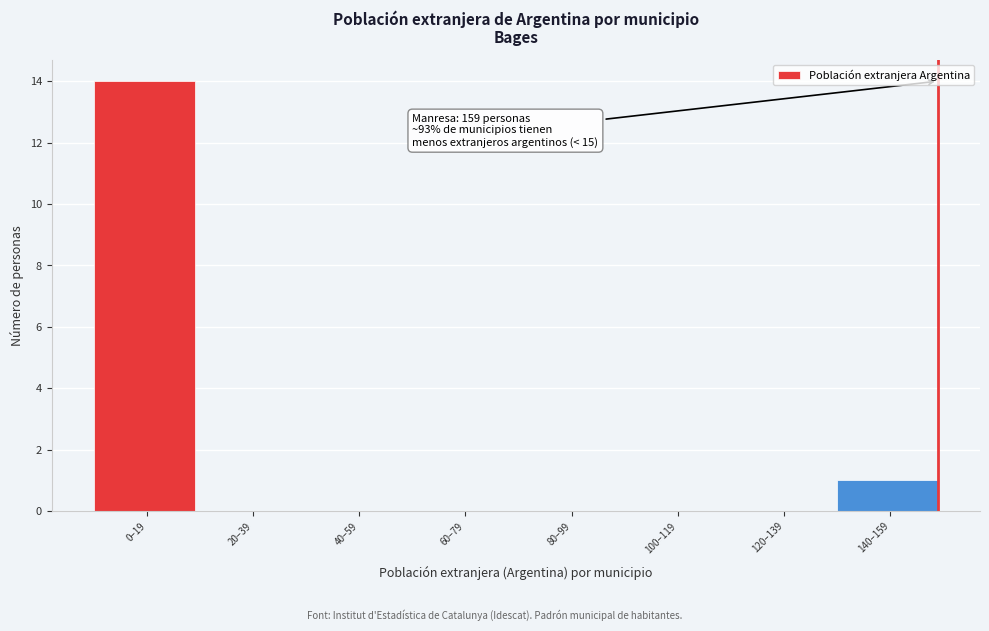

Reading left to right, extract all data points from this chart.

0–19=14	20–39=0	40–59=0	60–79=0	80–99=0	100–119=0	120–139=0	140–159=1